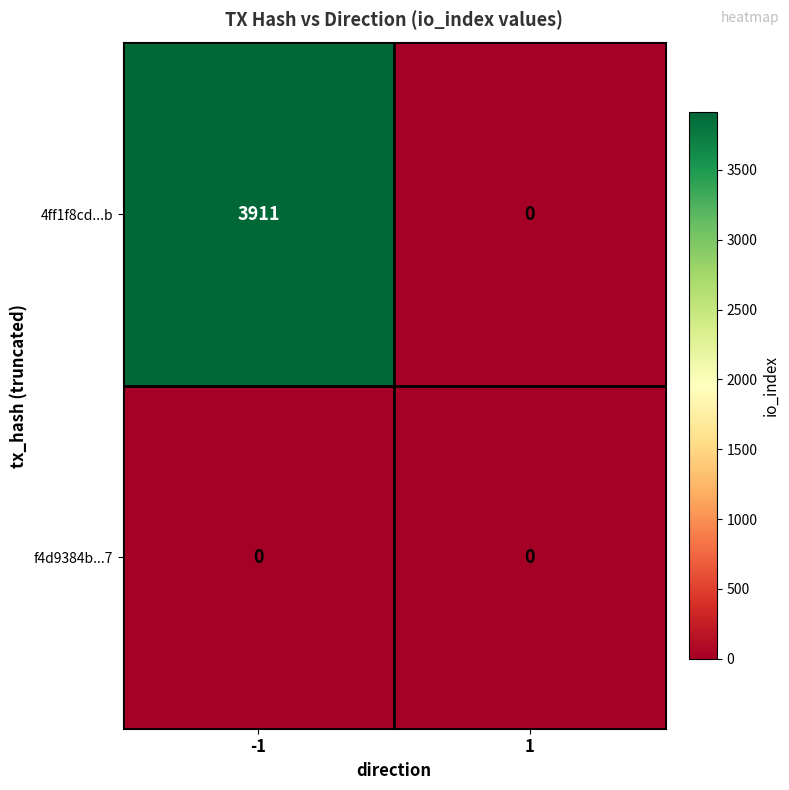

How many categories are shown in the chart?

2